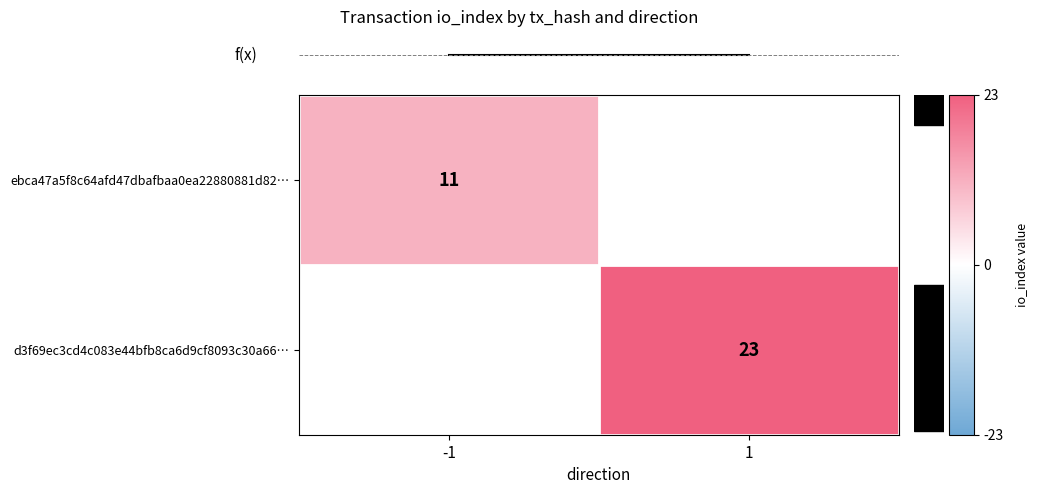

Is it true that ebca47a5f8c64afd47dbafbaa0ea22880881d82… equals 11 at -1?

True